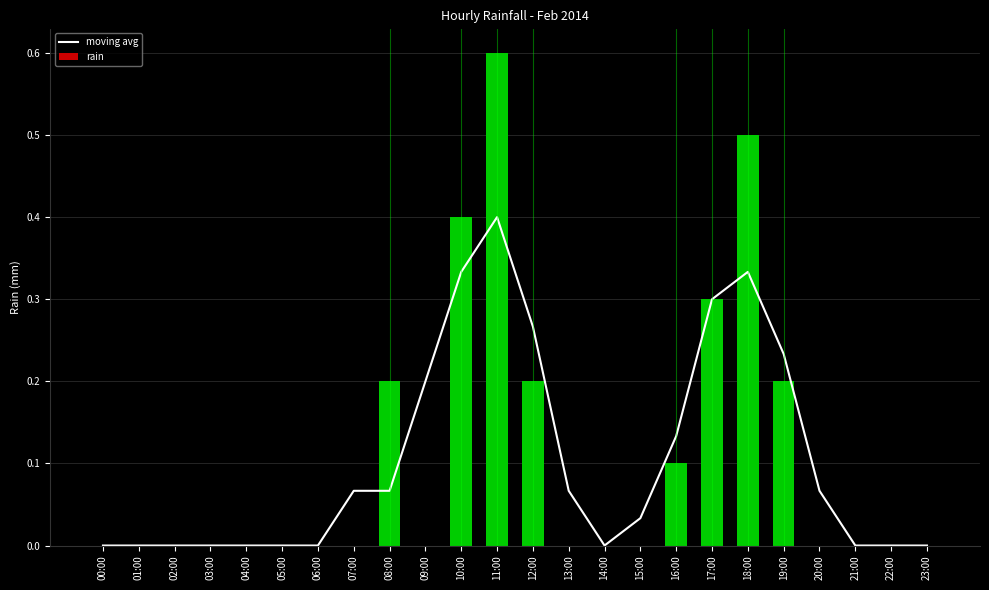

Count the number of categories in the chart.

24